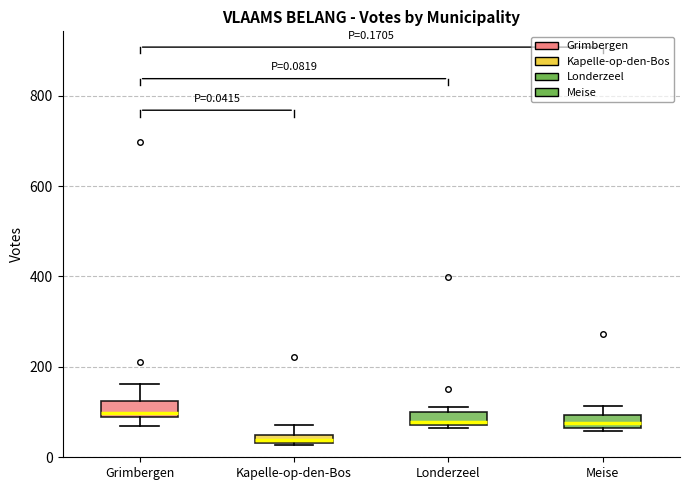

Which box has the highest median line?

Grimbergen